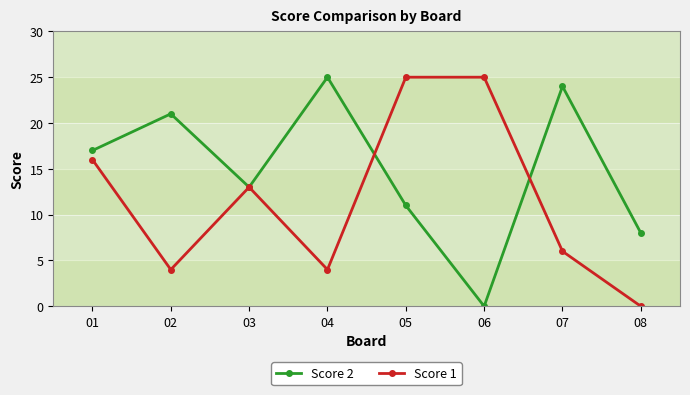

Reading left to right, extract all data points from this chart.

Score 2: 17	21	13	25	11	0	24	8
Score 1: 16	4	13	4	25	25	6	0